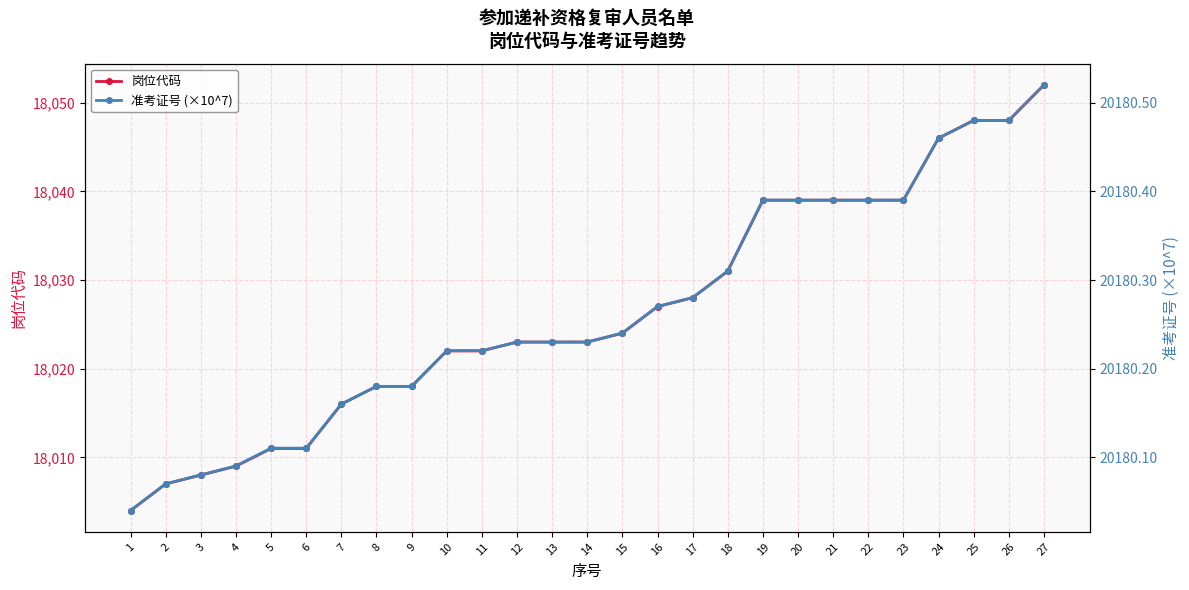

How many interior local peaks does the 准考证号 (×10^7) series have?

1